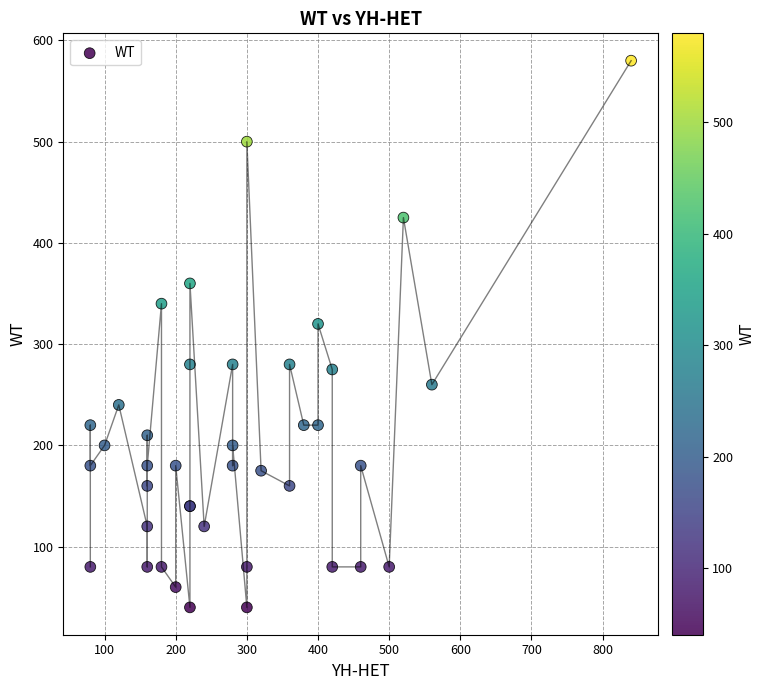

What Y value in the scatter plot is closest to 310?

320